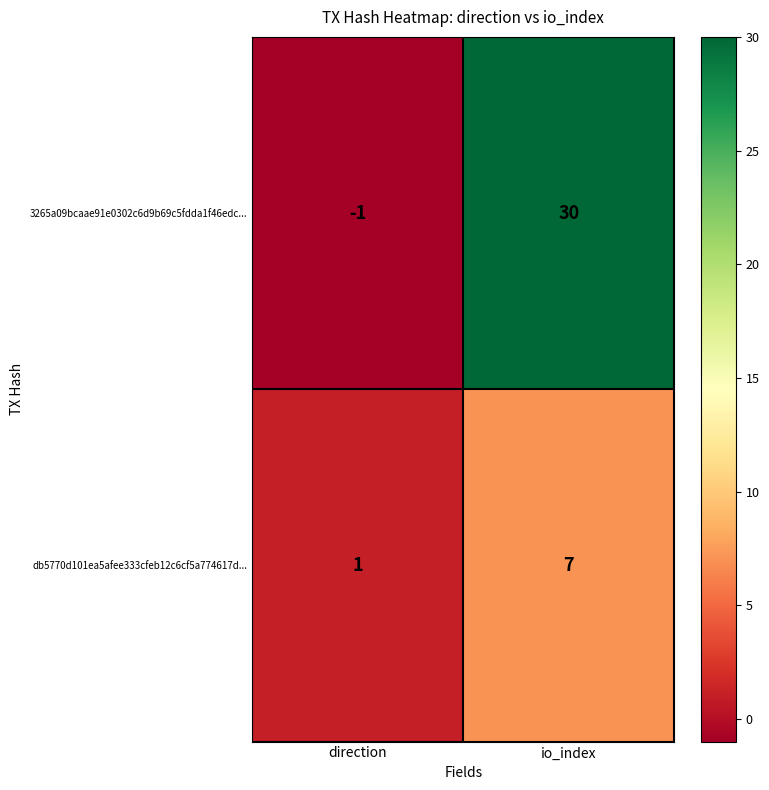

Which label corresponds to the largest value in the chart?

io_index